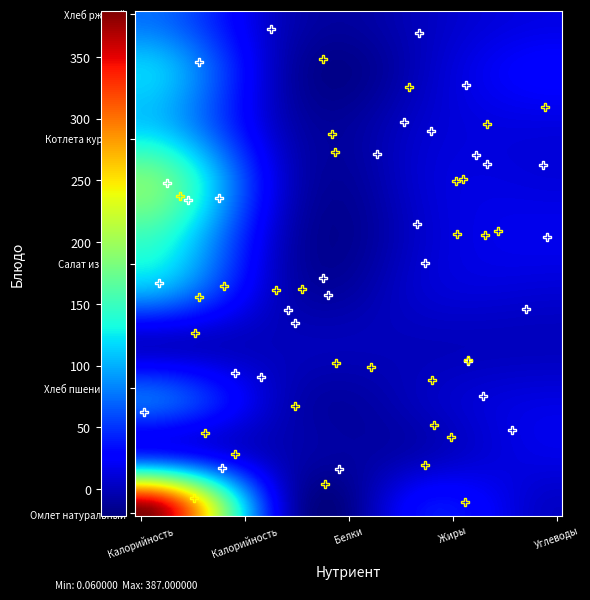

Which series has the widest spread of values?

Омлет натуральный